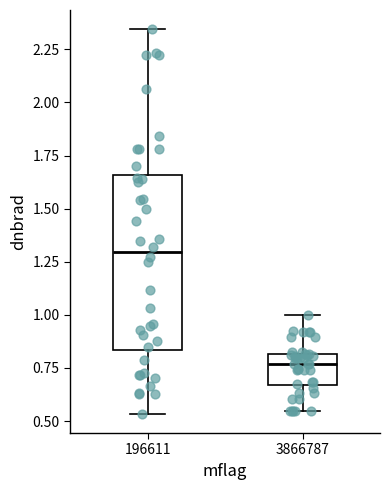

Reading left to right, transcribe this box plot: for each box, give where its median line is, the range the box spans, and where its two whiskers end, as read against the y-axis. The values are not printed on the chart, so give them approximately, as read against the axis.

196611: median 1.30, box 0.85 to 1.65, whiskers 0.55 to 2.35
3866787: median 0.75, box 0.65 to 0.80, whiskers 0.55 to 1.00